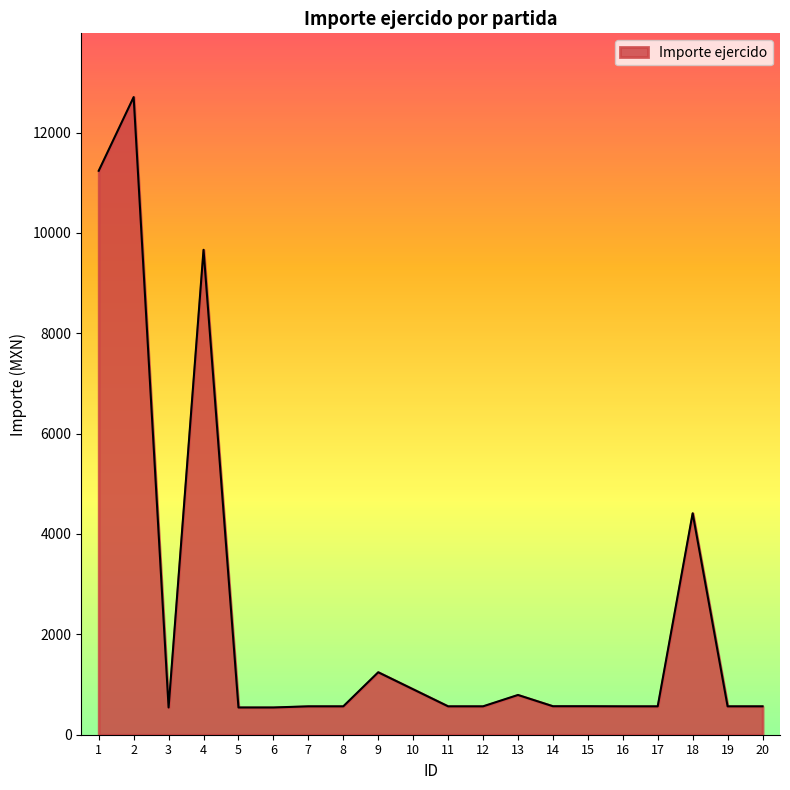

What is the ratio of the value at 20 to the value at 6?

1.0